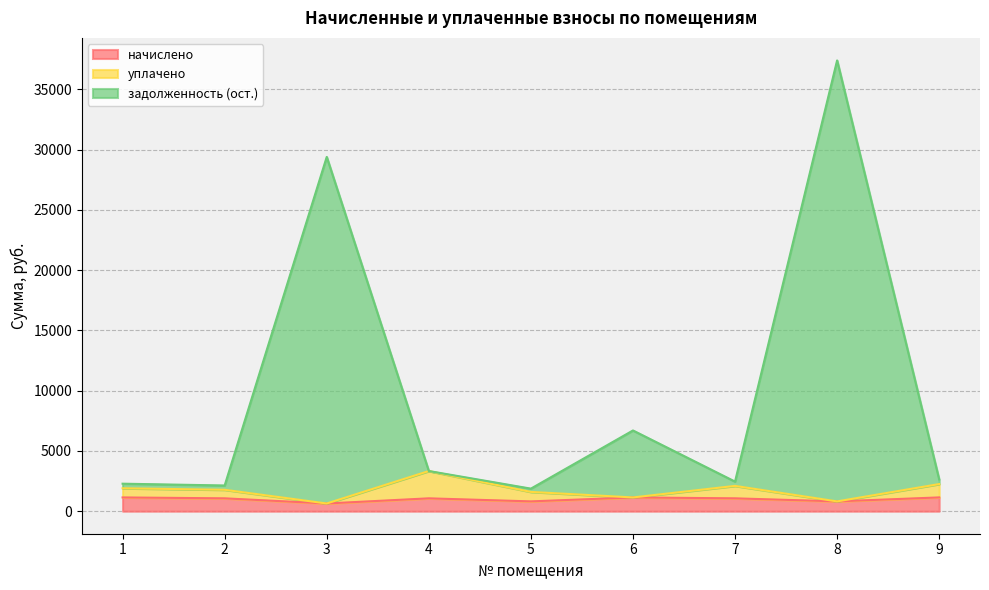

In начислено, how many points are higher than both neighbors (excluding endpoints)?

2